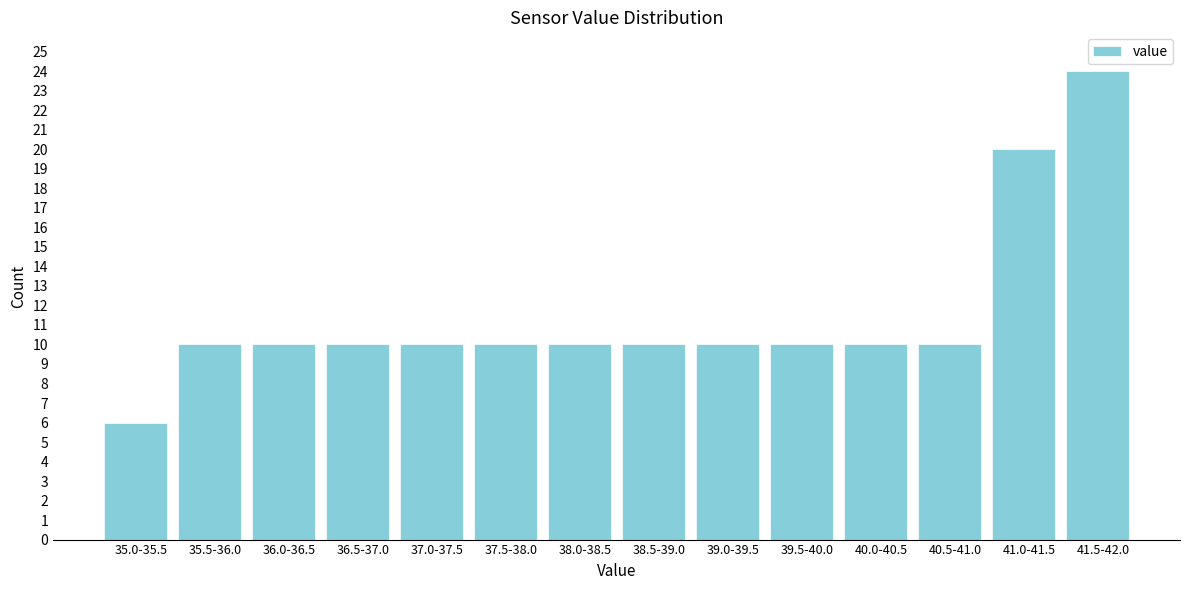

Reading left to right, what are all the values shown in this chart?

6	10	10	10	10	10	10	10	10	10	10	10	20	24